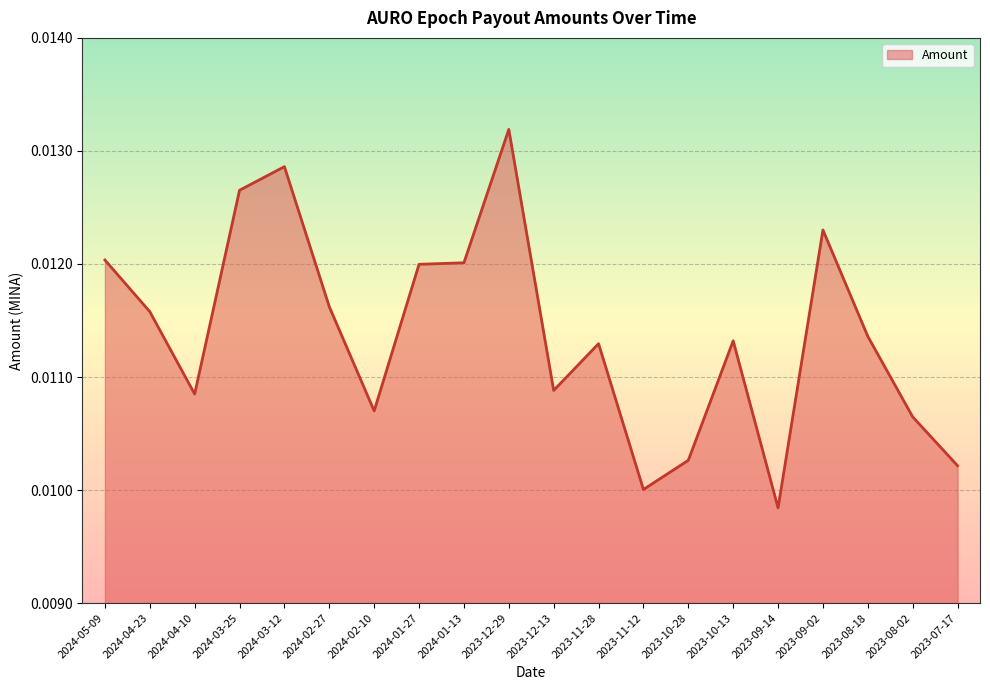

Between 2024-03-25 and 2023-11-28, which is larger?

2024-03-25